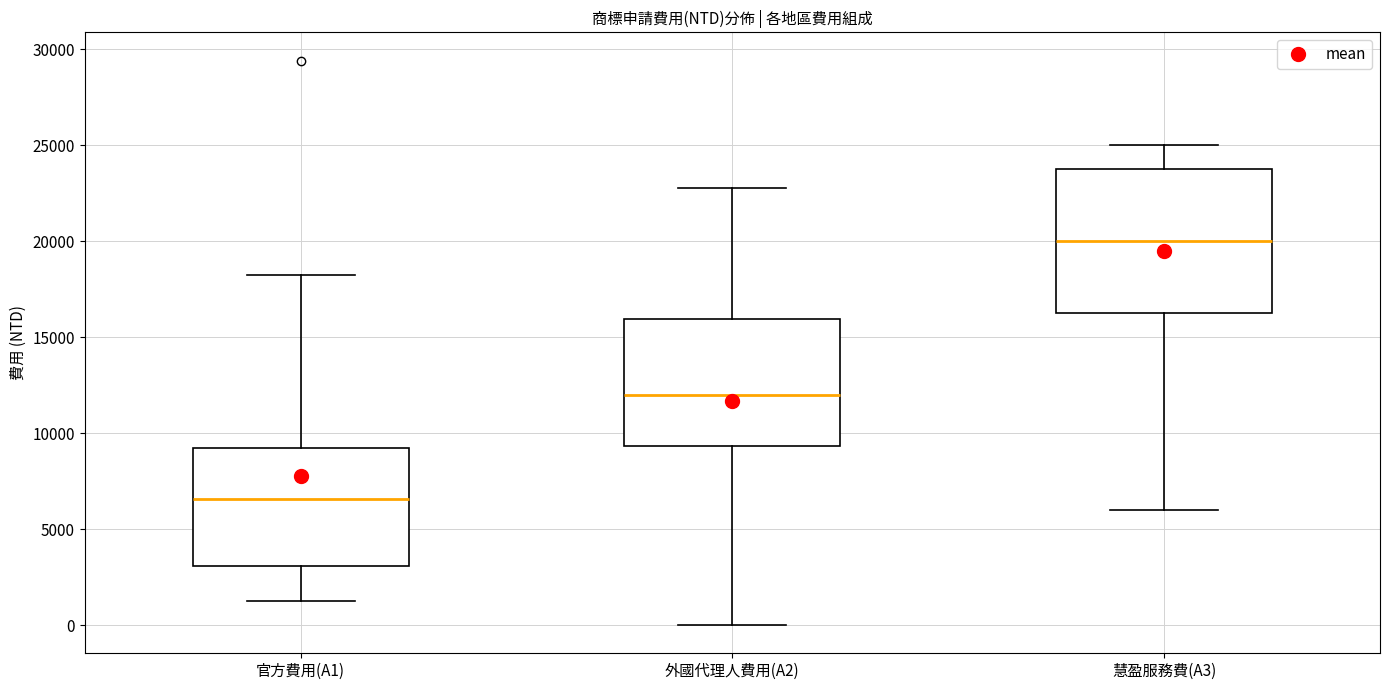

Where does the lower whisker of the box for 慧盈服務費(A3) end on the y-axis? The values are not printed on the chart, so give them approximately, as read against the axis.

6000